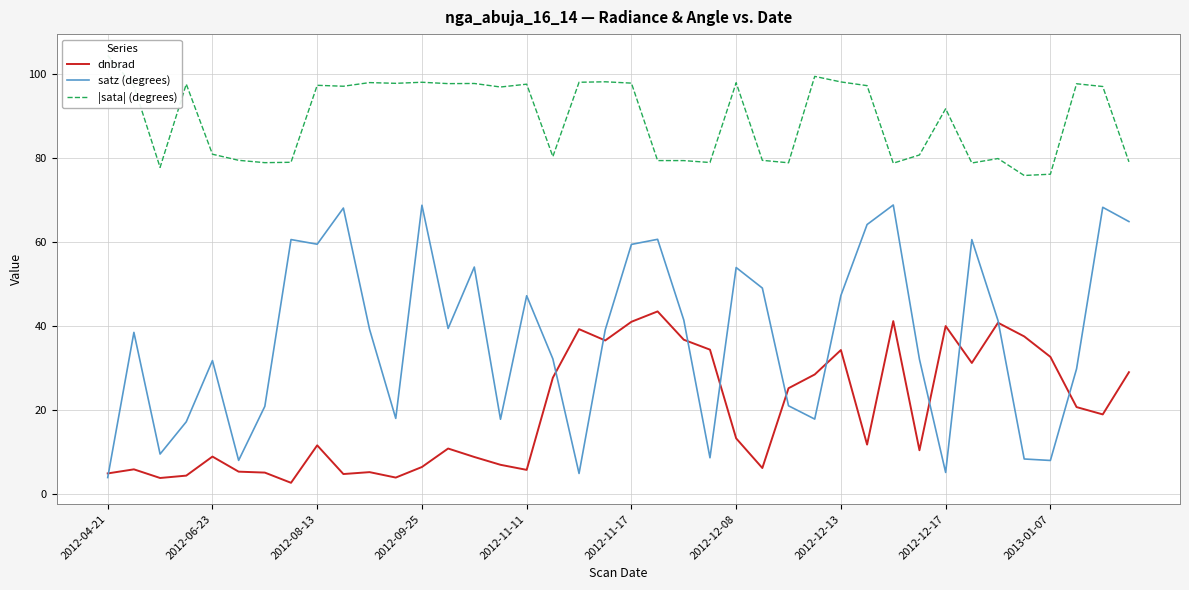

How many categories are shown in the chart?

40